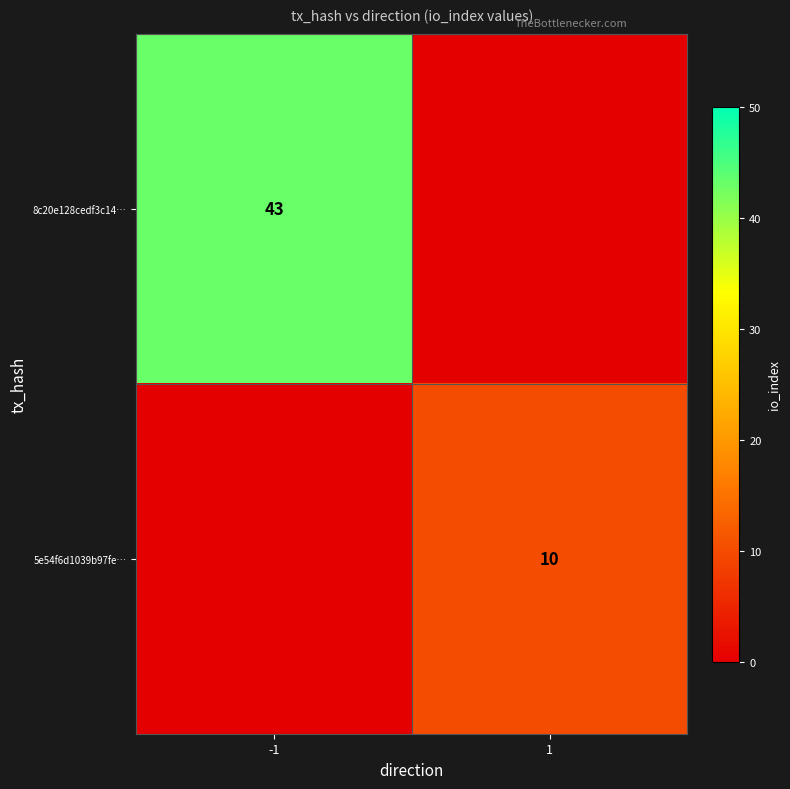

The 8c20e128cedf3c14… series shows 28 at -1. True or false?

False